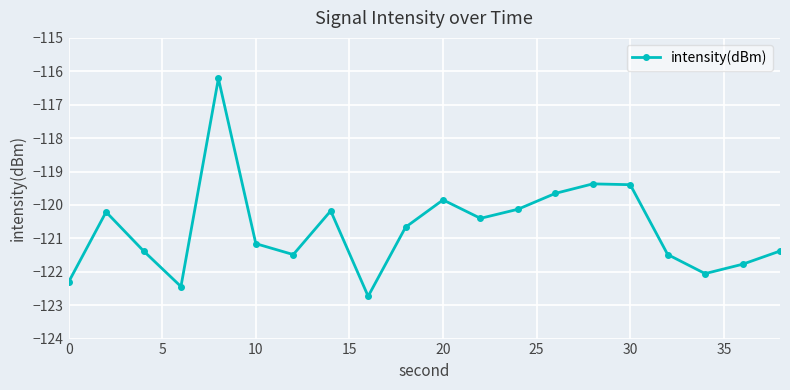

What is the minimum value shown in the chart?

-122.7